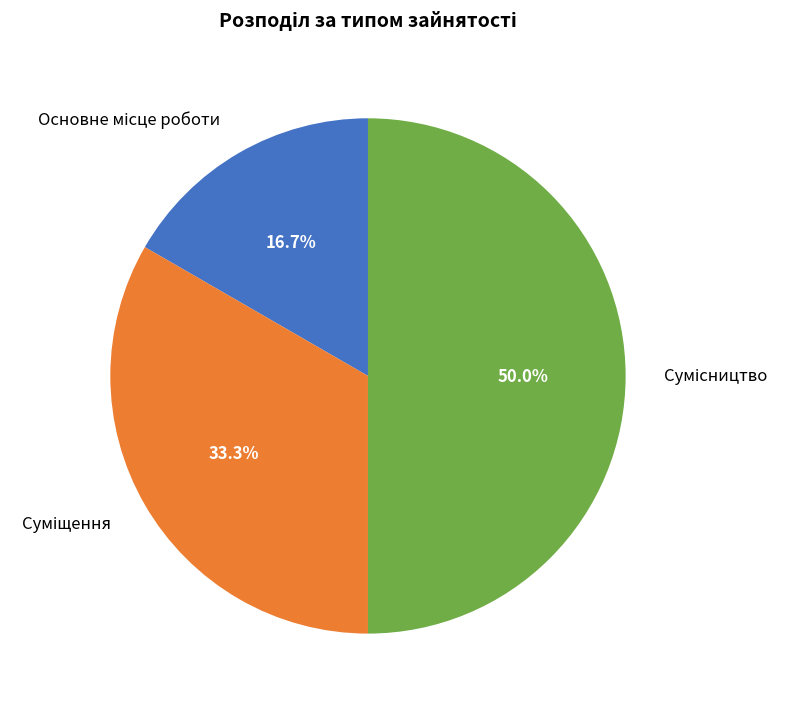

How many segments does this pie chart have?

3